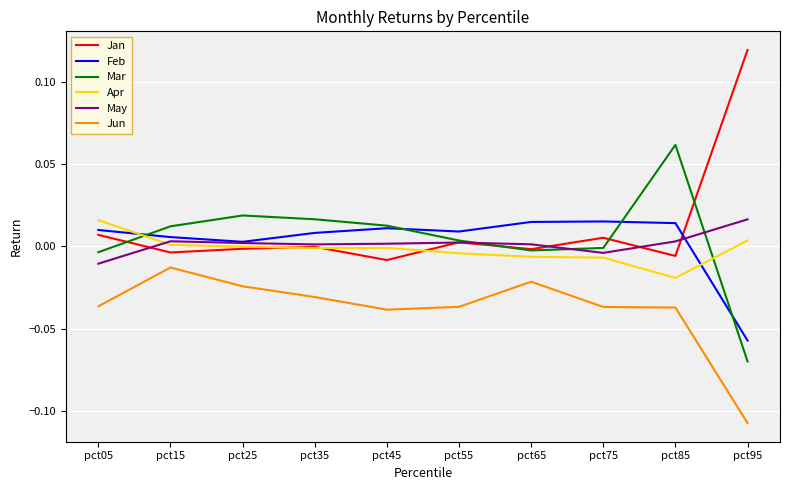

Is the value of Jun at pct55 greater than the value of May at pct65?

No